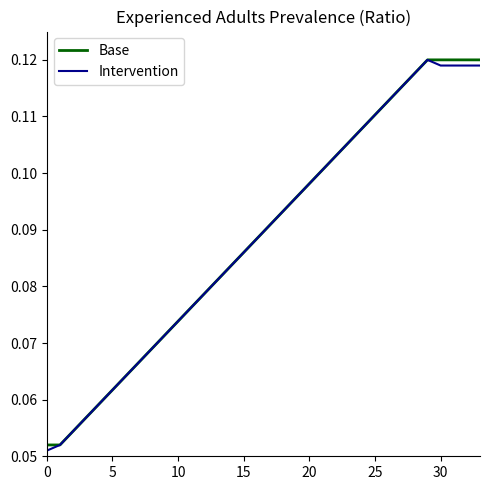

How many lines are shown in the chart?

2